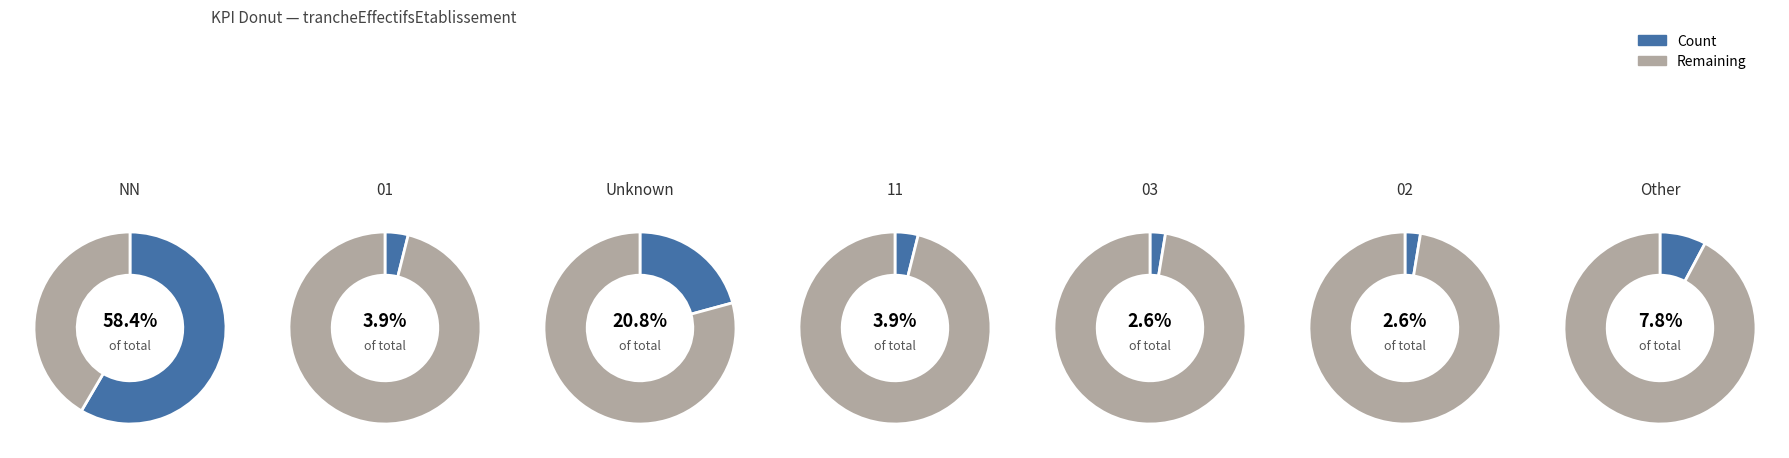

To the nearest percent, what is the difference between the 03 and NN slice percentages?

56%